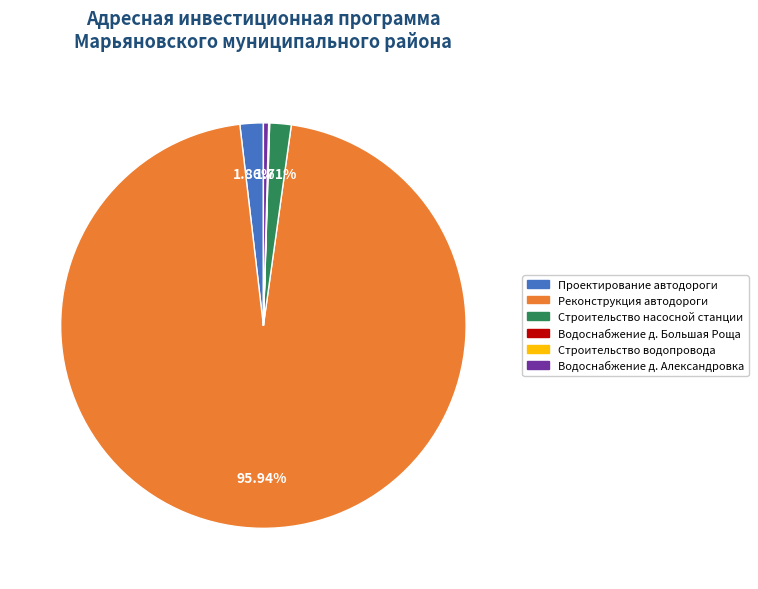

True or false: Строительство насосной станции accounts for 2% of the total.

True